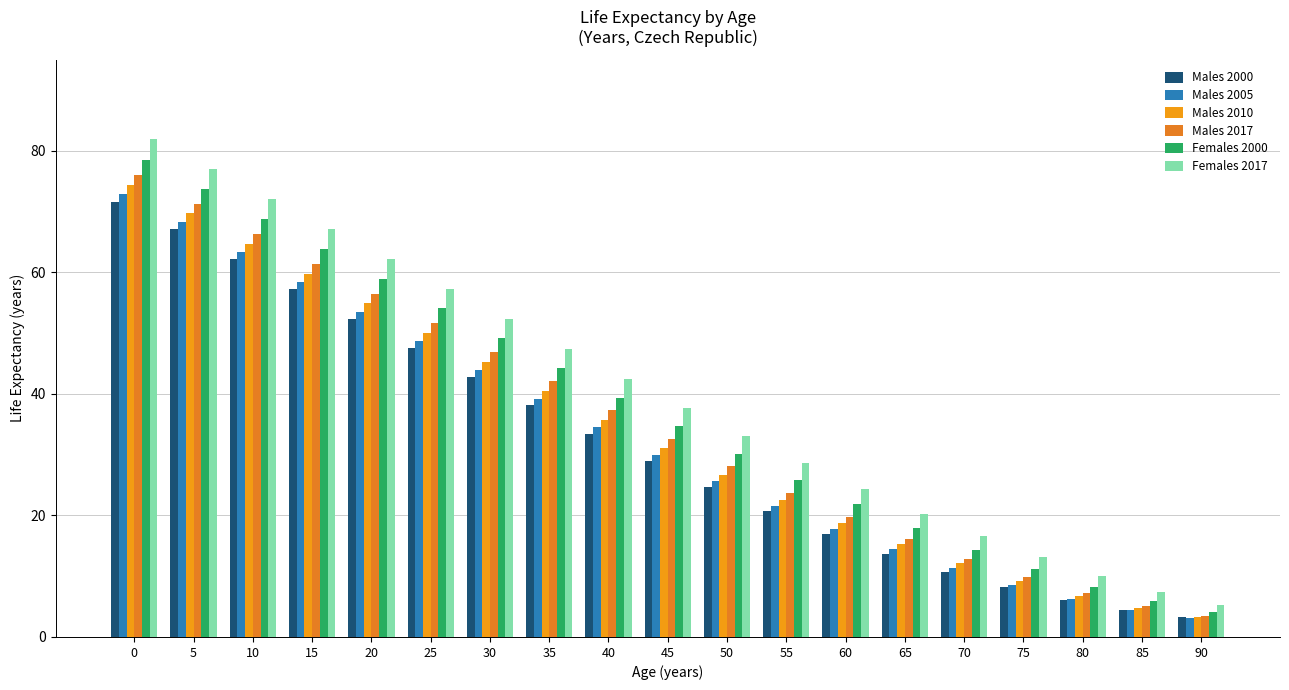

What is the difference between the maximum and minimum values in the Males 2005 series?

69.8